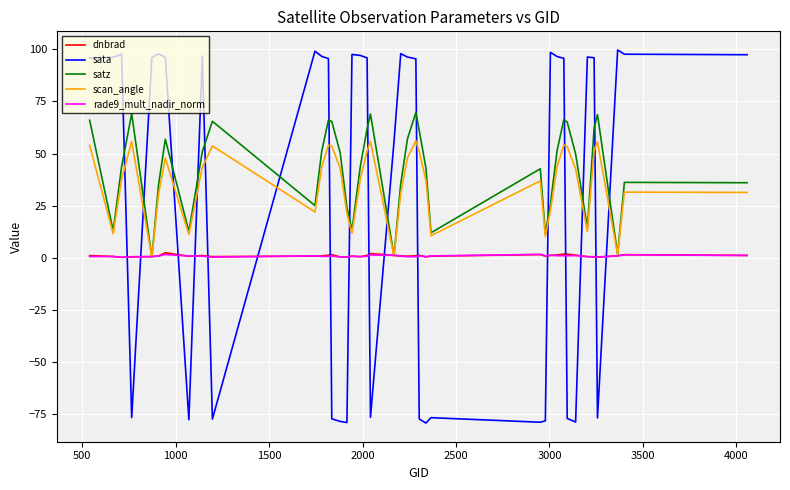

Which series ends up on top after the final intersection of rade9_mult_nadir_norm and sata?

sata